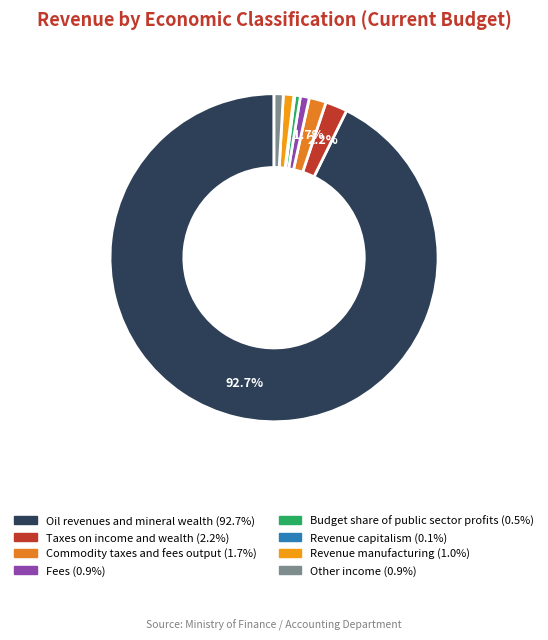

Which category has the biggest portion of the pie?

Oil revenues and mineral wealth